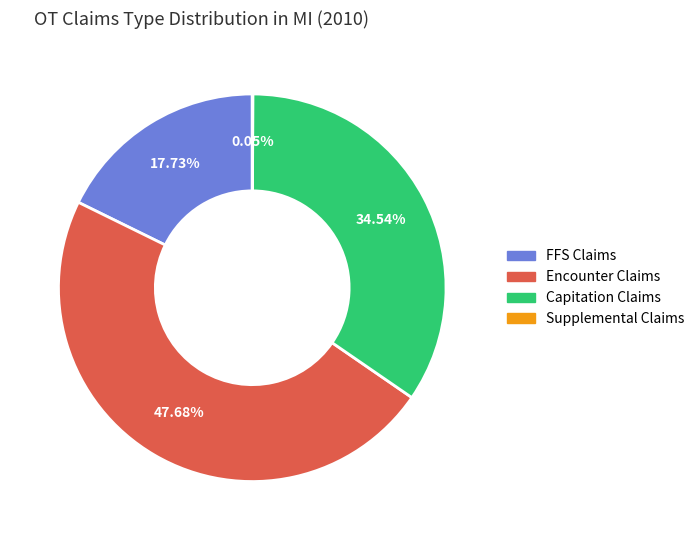

Is there any slice that represents more than half of the pie?

No